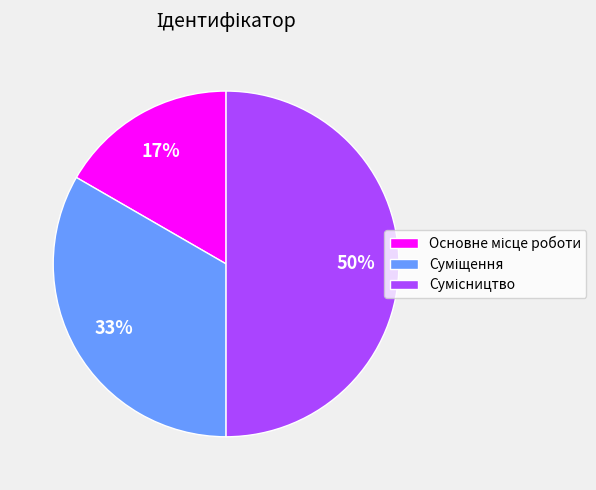

To the nearest percent, what is the difference between the largest and smallest slice percentages?

33%